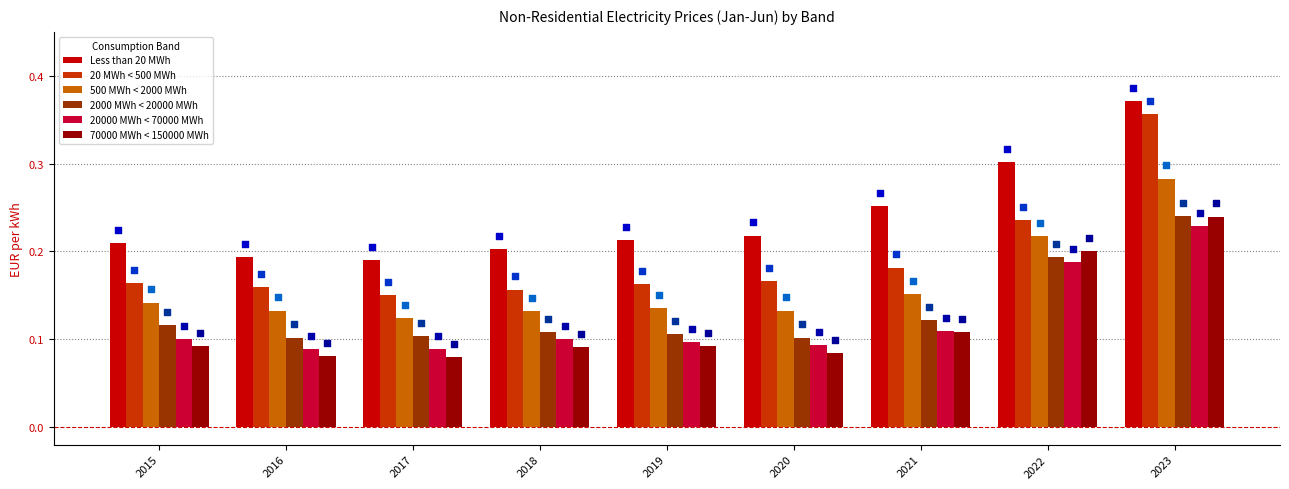

What is the total value across all series at 2022?

1.3